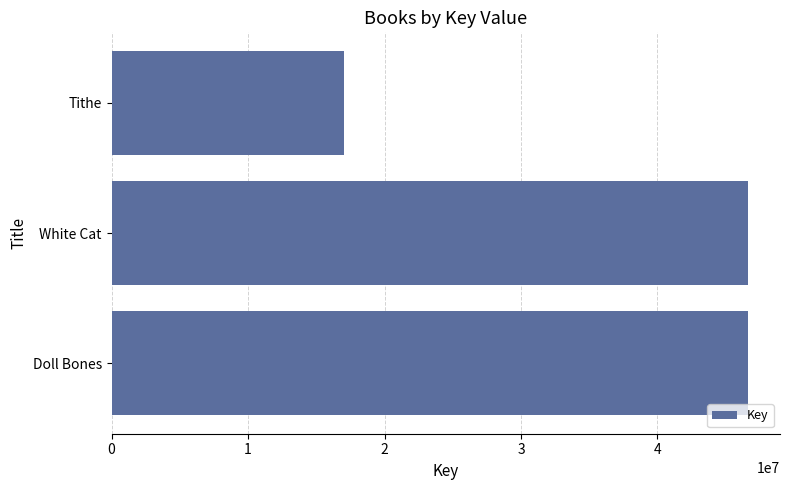

What is the average value?

36775617